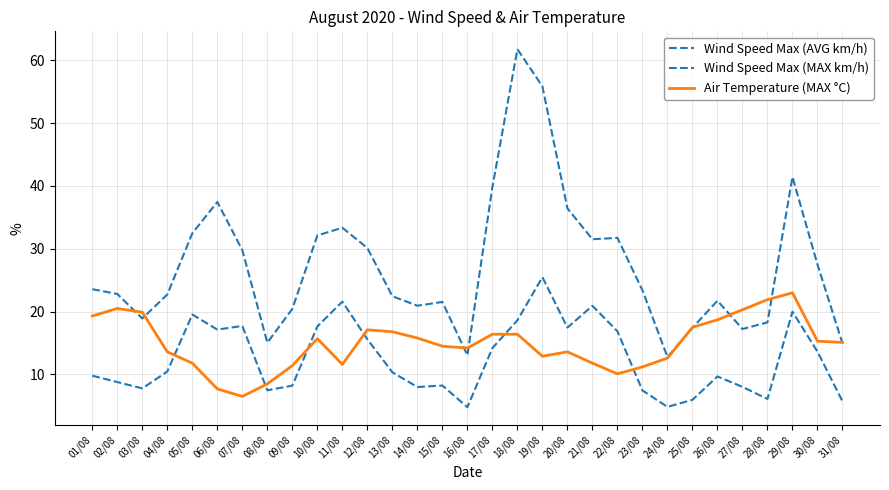

Is it true that Wind Speed Max (MAX km/h) equals 23.6 at 01/08?

True